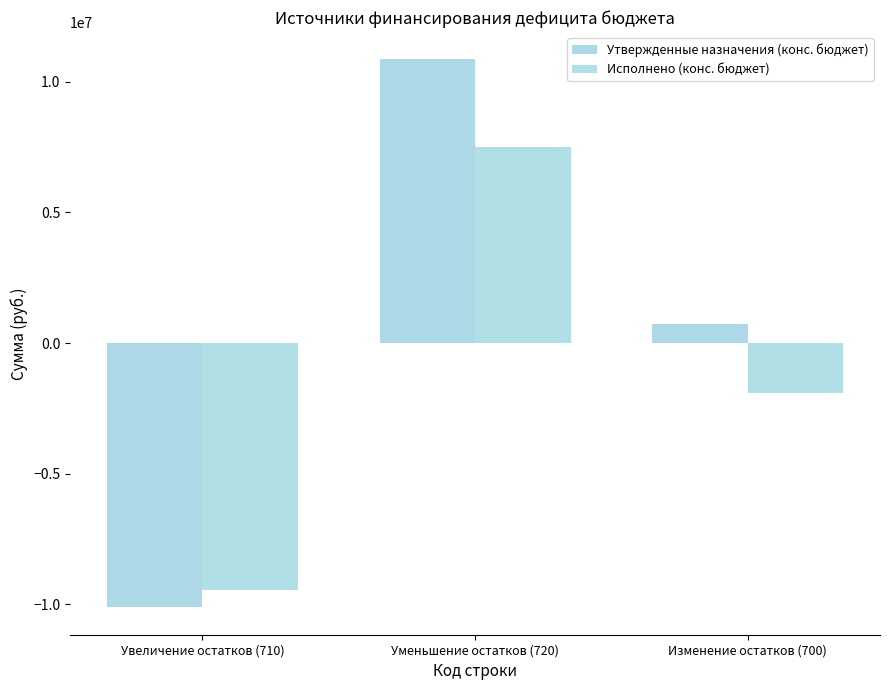

Which series changed the most between Увеличение остатков (710) and Изменение остатков (700)?

Утвержденные назначения (конс. бюджет)